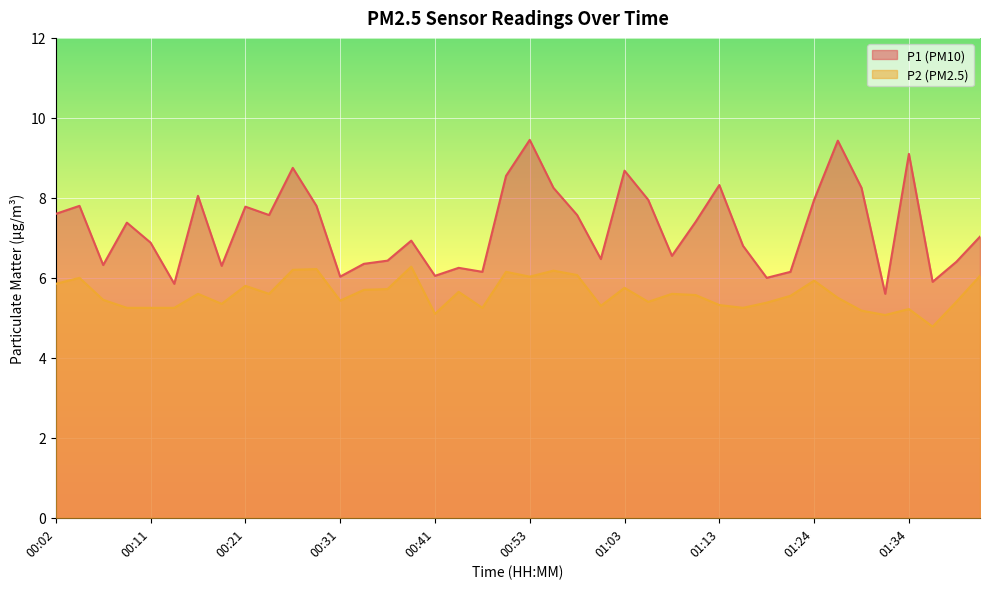

Reading left to right, list all the values displayed in this chart.

P1: 7.6	7.8	6.3	7.4	6.9	5.8	8.1	6.3	7.8	7.6	8.8	7.8	6.0	6.3	6.4	6.9	6.0	6.2	6.2	8.6	9.4	8.2	7.6	6.5	8.7	8.0	6.5	7.4	8.3	6.8	6.0	6.2	8.0	9.4	8.2	5.6	9.1	5.9	6.4	7.0
P2: 5.8	6.0	5.5	5.2	5.2	5.2	5.6	5.3	5.8	5.6	6.2	6.2	5.4	5.7	5.7	6.3	5.1	5.7	5.2	6.2	6.0	6.2	6.1	5.3	5.8	5.4	5.6	5.6	5.3	5.2	5.4	5.5	5.9	5.5	5.2	5.1	5.2	4.8	5.4	6.0